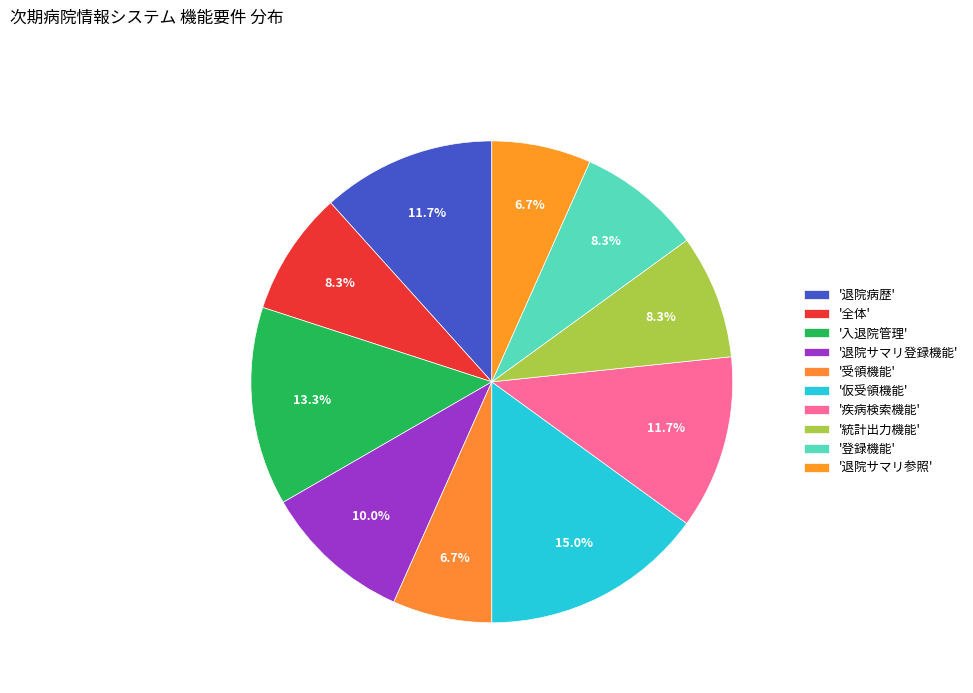

How many segments does this pie chart have?

10